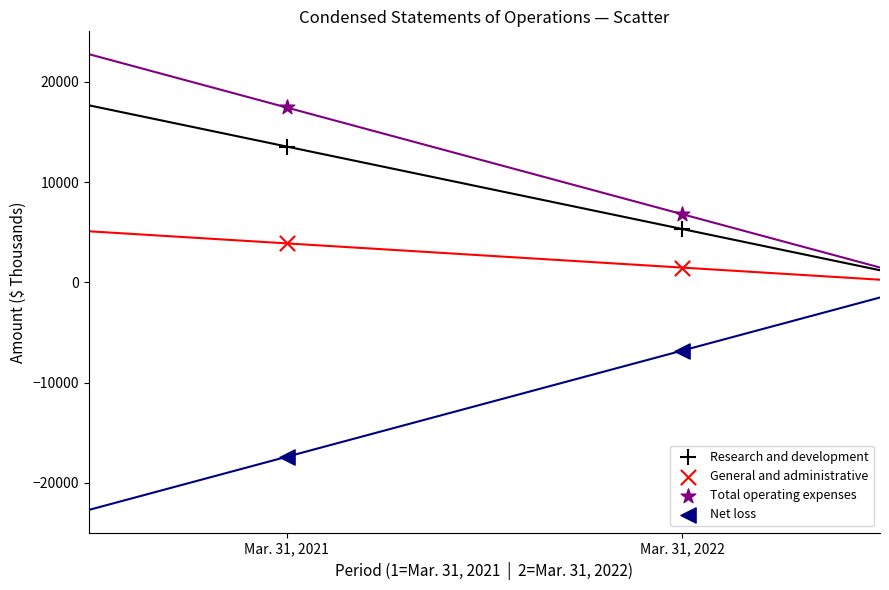

Across all data points, what is the range of Y values (max minus min)?

34844